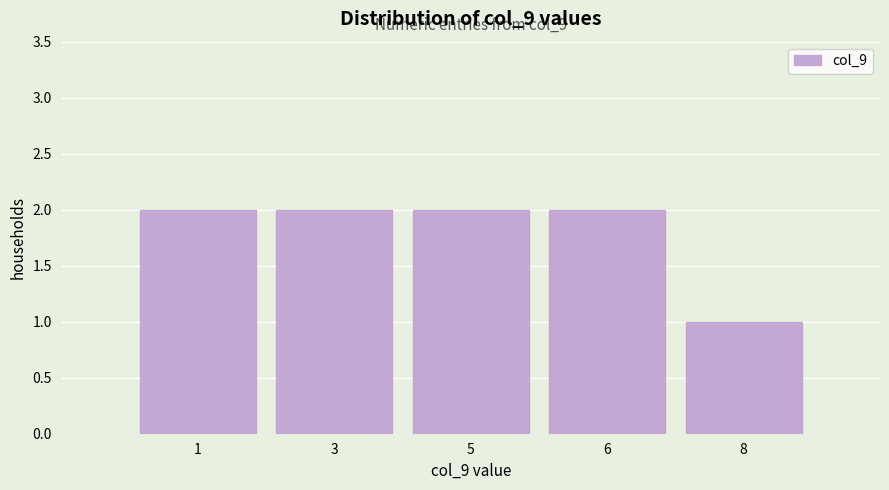

Reading right to left, what are all the values shown in this chart?

8=1	6=2	5=2	3=2	1=2